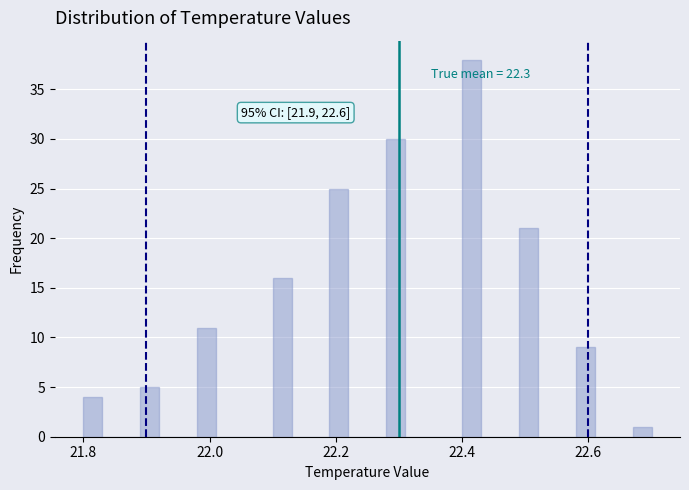

Around what value on the x-axis is the tallest bar? Give the approximate position of its centre, as read against the axis.

22.42